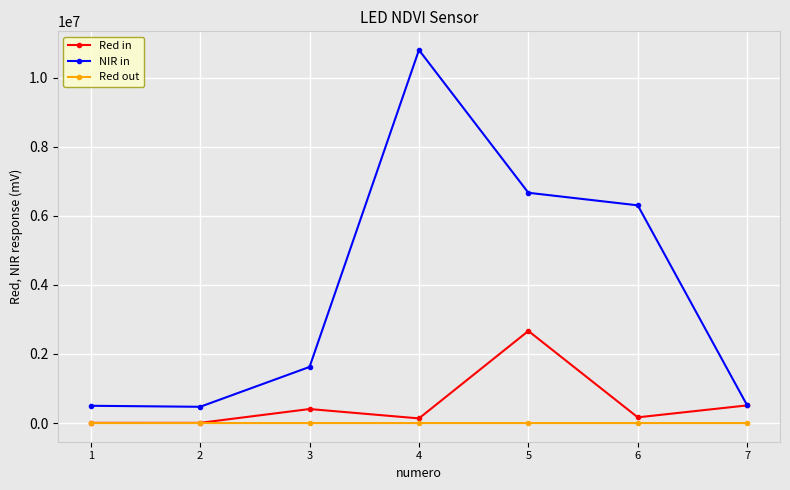

At which category does NIR in reach its first local valley?

2